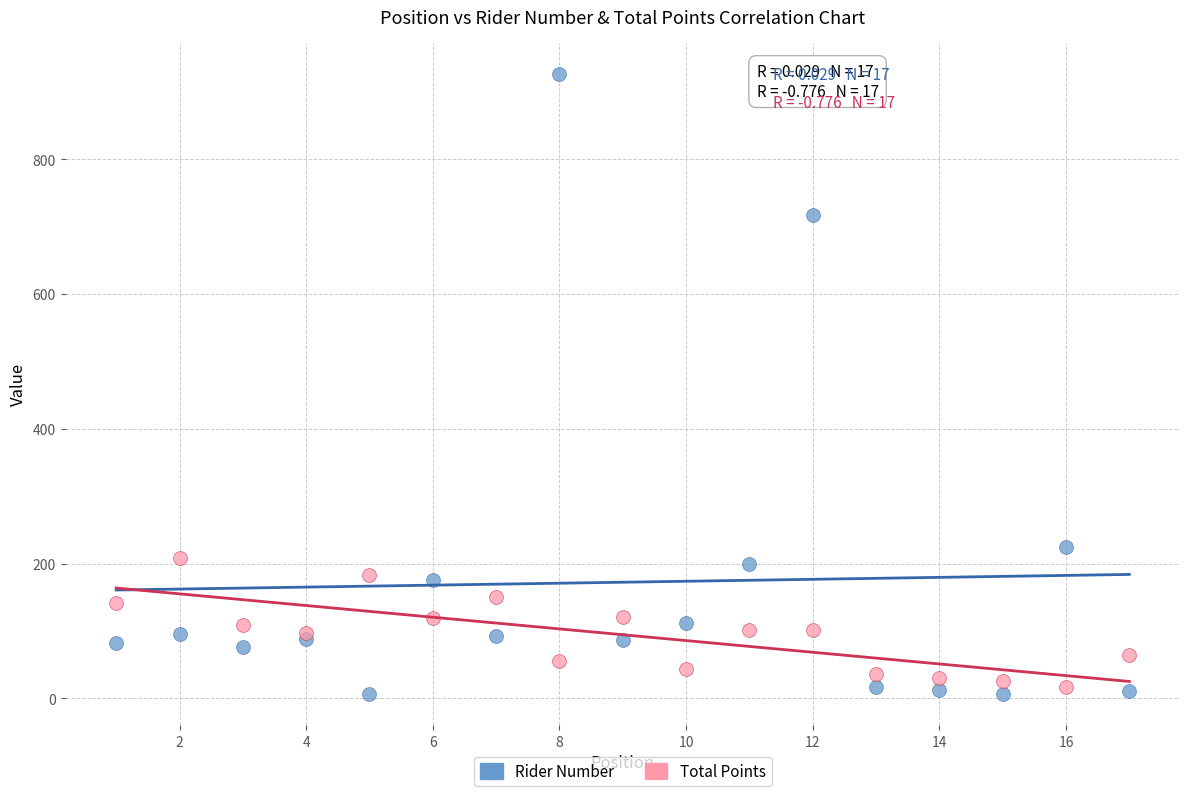

What are all the series names shown in the legend?

Rider Number, Total Points